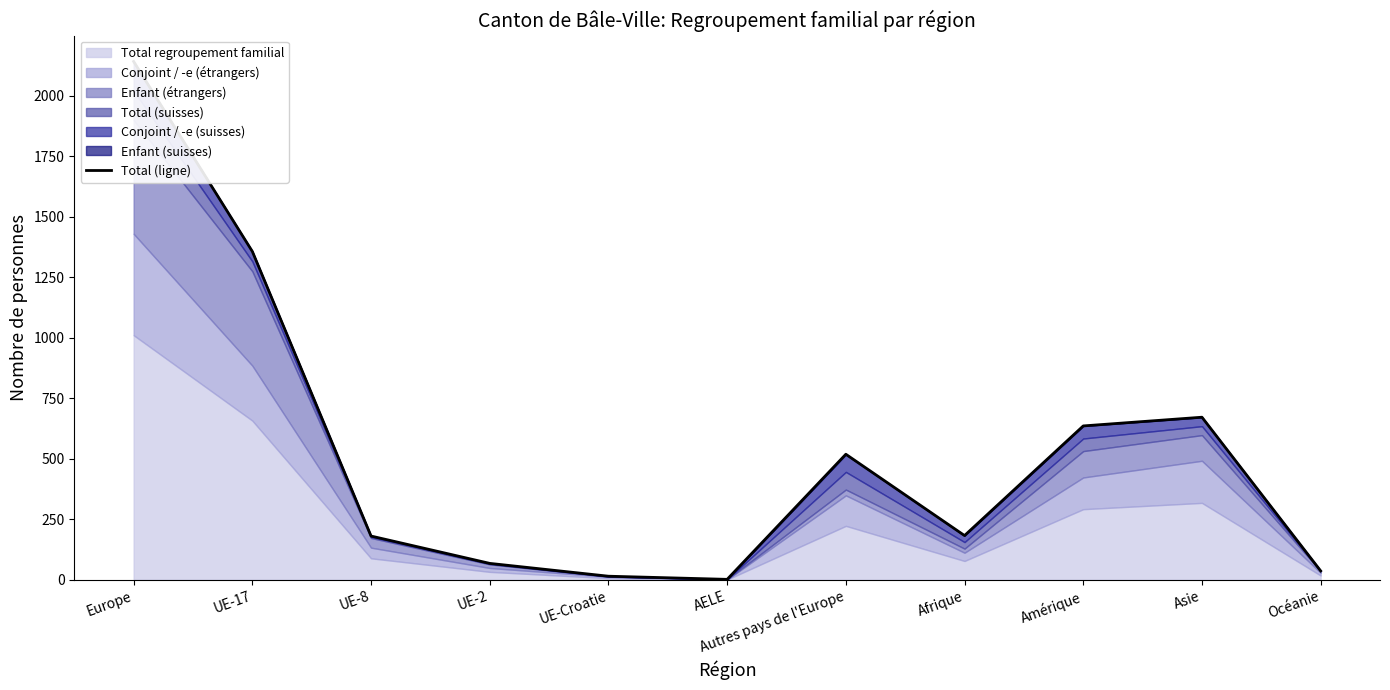

Is it true that the value at UE-8 is 324?

False